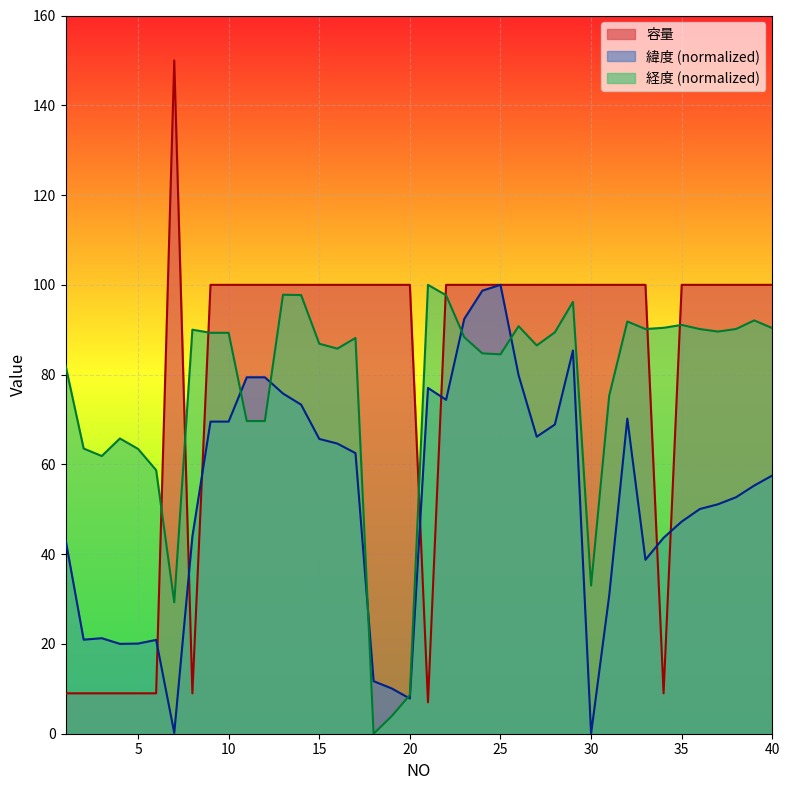

Reading left to right, transcribe all the data shown in this chart.

容量: 1=9.0	2=9.0	3=9.0	4=9.0	5=9.0	6=9.0	7=150.0	8=9.0	9=100.0	10=100.0	11=100.0	12=100.0	13=100.0	14=100.0	15=100.0	16=100.0	17=100.0	18=100.0	19=100.0	20=100.0	21=7.0	22=100.0	23=100.0	24=100.0	25=100.0	26=100.0	27=100.0	28=100.0	29=100.0	30=100.0	31=100.0	32=100.0	33=100.0	34=9.0	35=100.0	36=100.0	37=100.0	38=100.0	39=100.0	40=100.0
緯度: 1=43.3	2=20.9	3=21.3	4=20.0	5=20.1	6=20.9	7=0.2	8=43.9	9=69.5	10=69.5	11=79.4	12=79.4	13=75.8	14=73.3	15=65.7	16=64.6	17=62.5	18=11.7	19=10.1	20=7.8	21=77.0	22=74.4	23=92.4	24=98.7	25=100.0	26=79.9	27=66.2	28=68.9	29=85.4	30=0.0	31=30.8	32=70.2	33=38.8	34=43.6	35=47.3	36=50.1	37=51.1	38=52.7	39=55.3	40=57.5
経度: 1=82.1	2=63.5	3=61.9	4=65.8	5=63.5	6=58.7	7=29.3	8=90.0	9=89.3	10=89.3	11=69.7	12=69.7	13=97.8	14=97.7	15=86.9	16=85.8	17=88.2	18=0.0	19=3.9	20=8.6	21=100.0	22=97.7	23=88.3	24=84.7	25=84.5	26=90.8	27=86.5	28=89.4	29=96.2	30=33.0	31=75.3	32=91.8	33=90.2	34=90.4	35=91.1	36=90.1	37=89.6	38=90.2	39=92.1	40=90.4